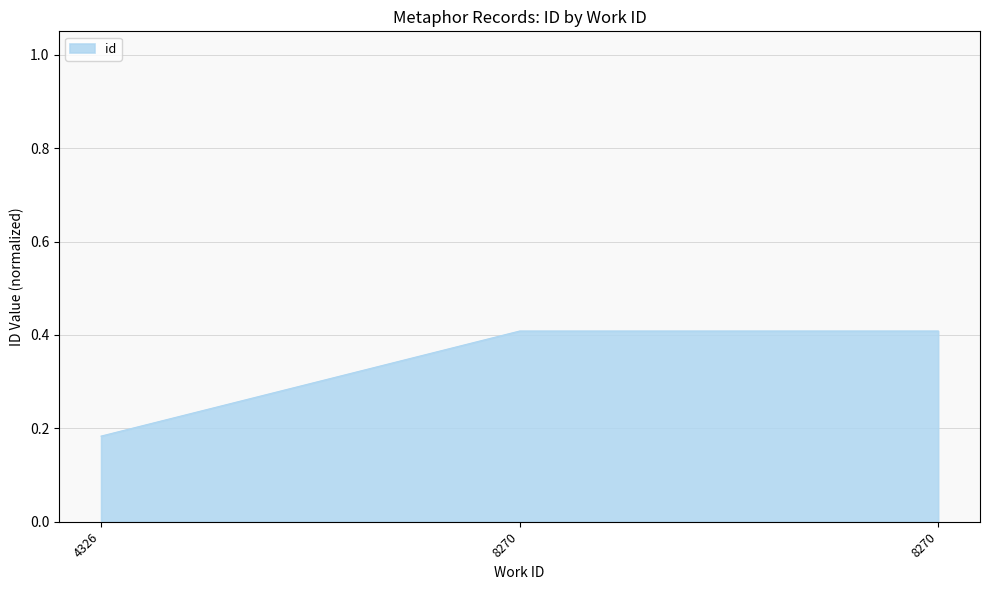

Count the number of categories in the chart.

3